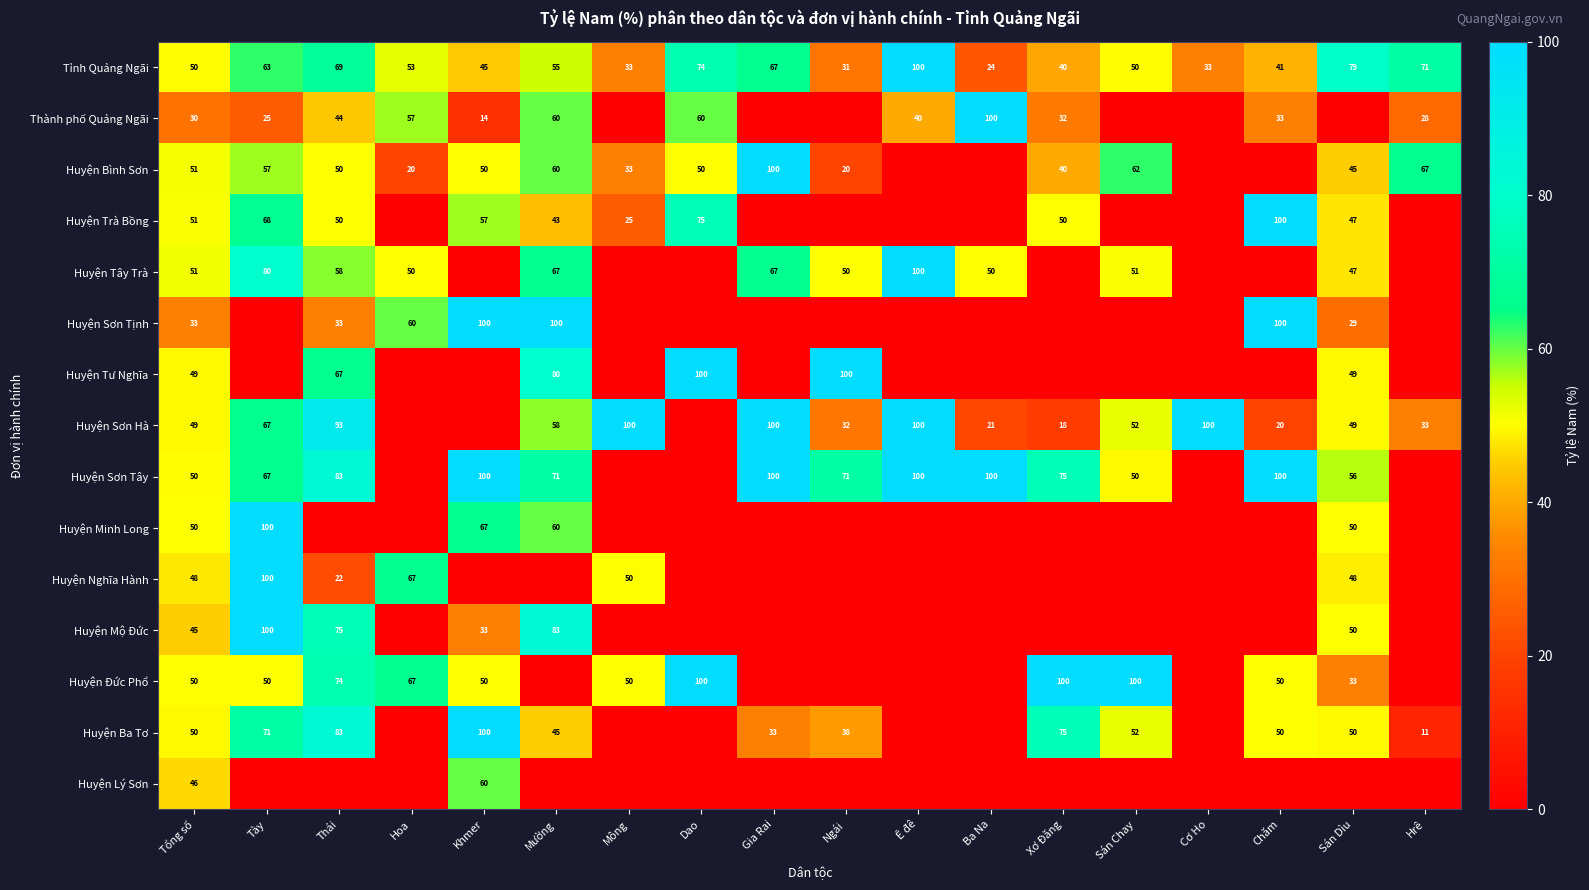

At which label does Tỉnh Quảng Ngãi first exceed 53?

Tày